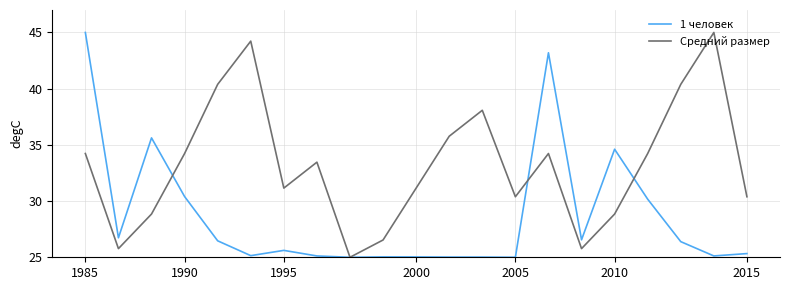

True or false: Средний размер and 1 человек intersect in this chart.

True